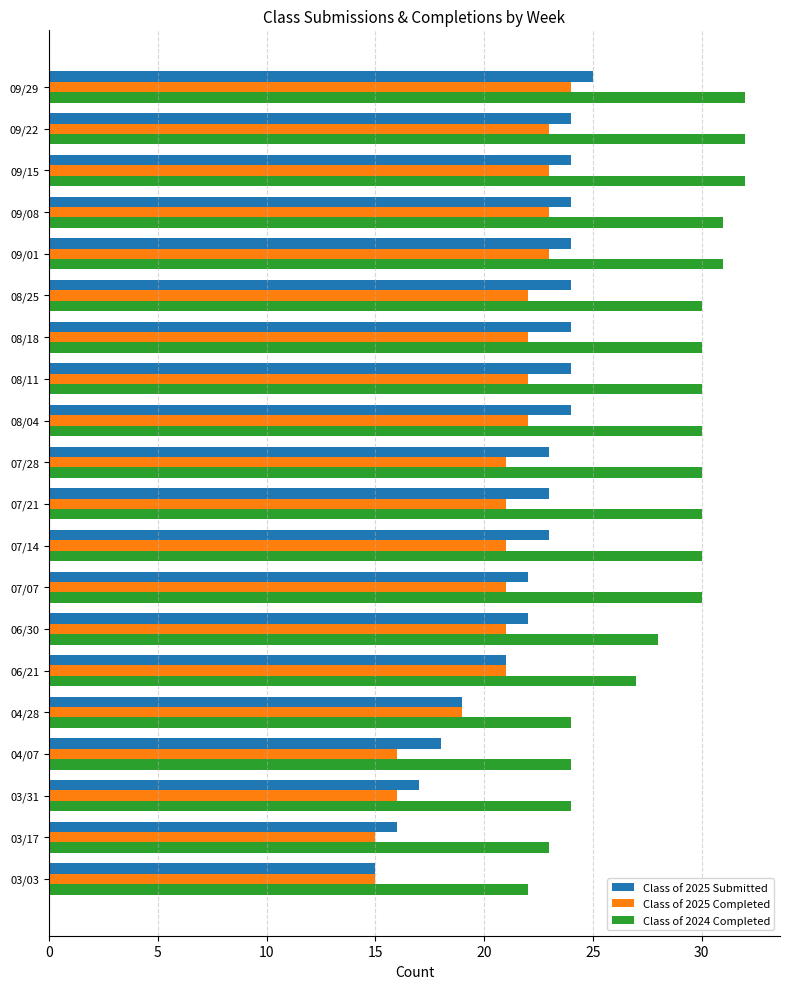

Is the value of Class of 2025 Submitted at 08/25 greater than the value of Class of 2024 Completed at 03/17?

Yes